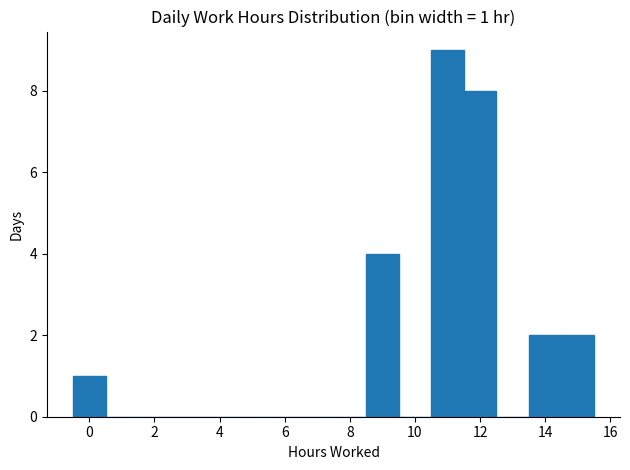

Which range on the x-axis has the tallest bar?

10.5 to 11.5